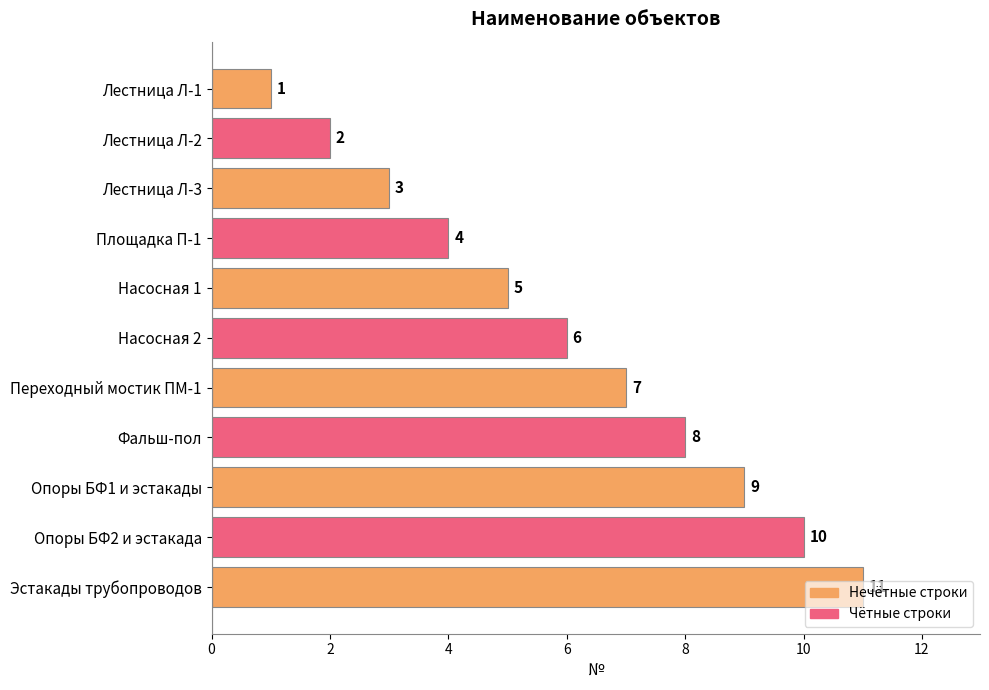

What is the difference between the maximum and second lowest values?

9